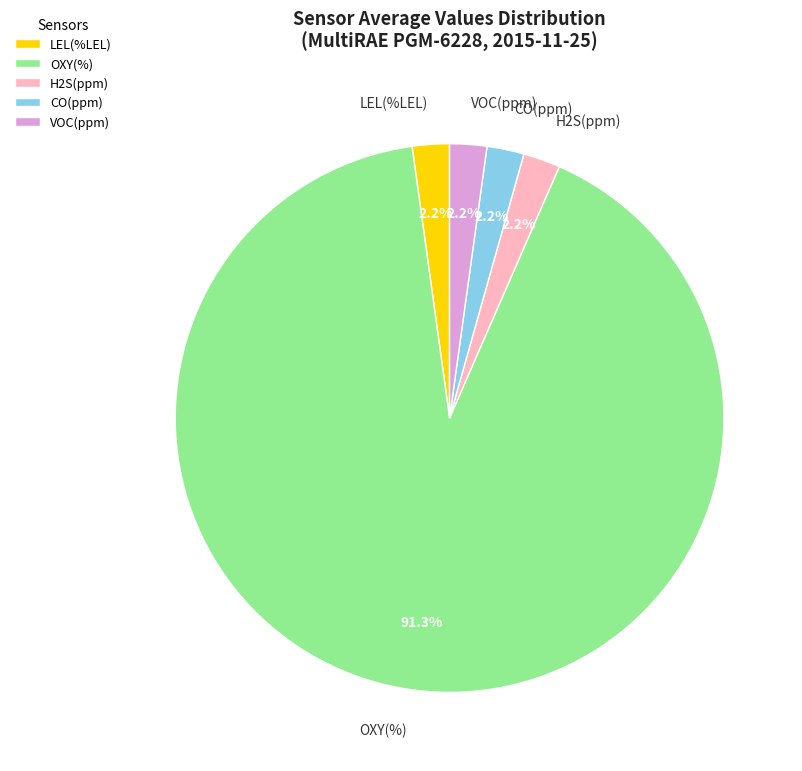

Which category accounts for the majority?

OXY(%)